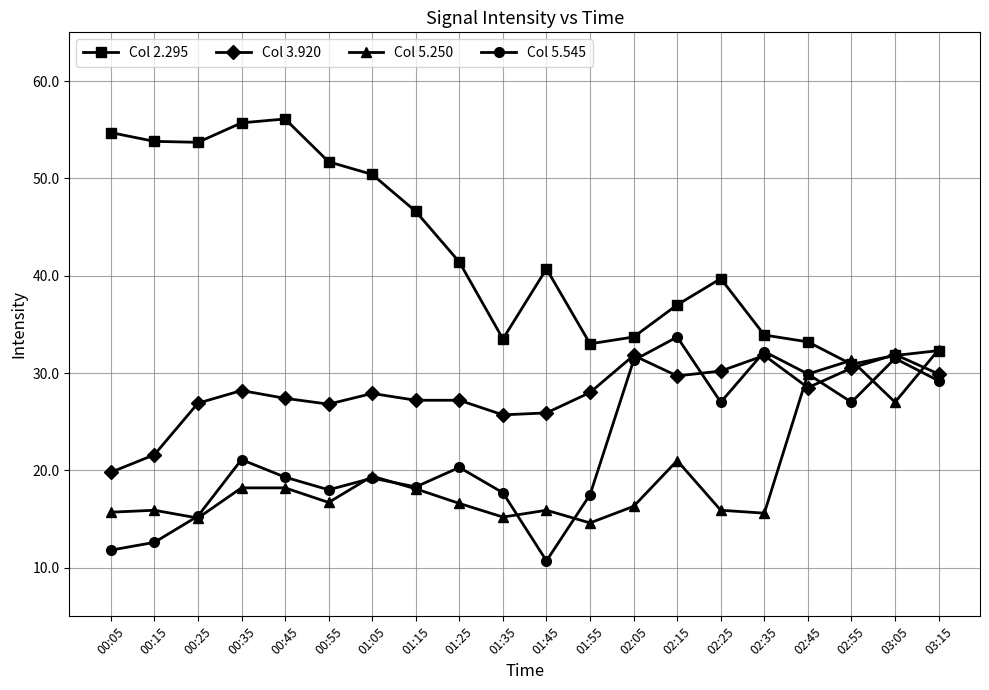

What is the spread (max minus min) of values at 00:45?

37.9